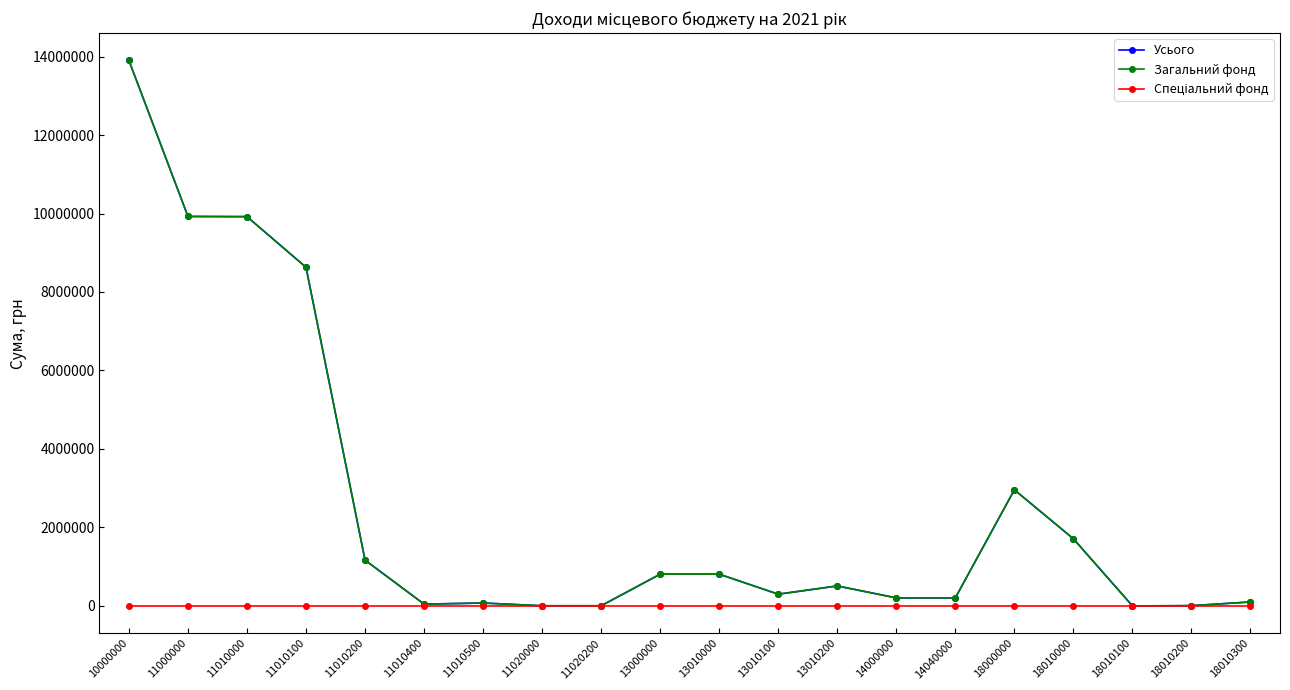

Is this an area chart (filled region under the line)?

No